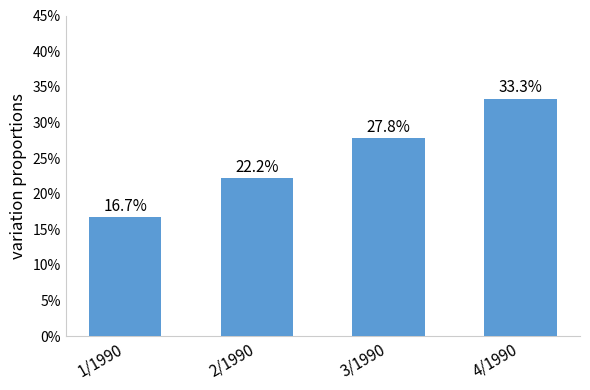

What is the change in value from 1/1990 to 3/1990?

+0.1